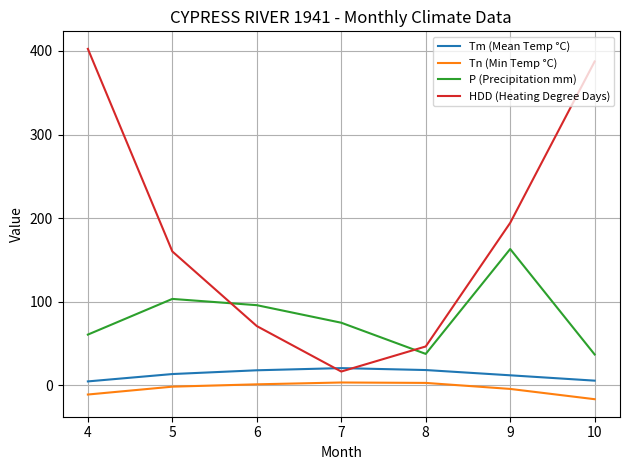

What is the difference between the second highest and minimum values in the P (Precipitation mm) series?

66.5